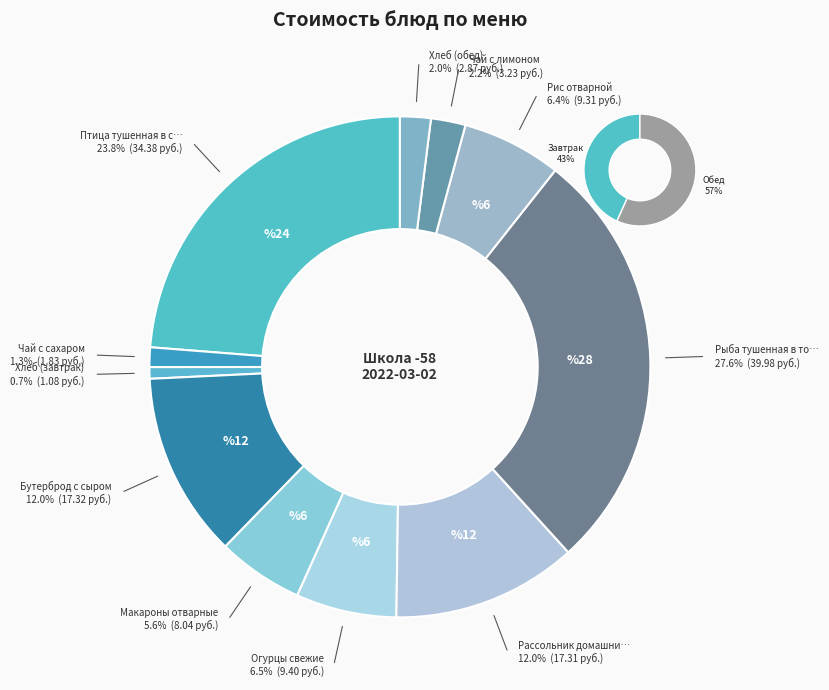

What percentage is NOT represented by Рыба тушенная в томате с овощами?

72.4%